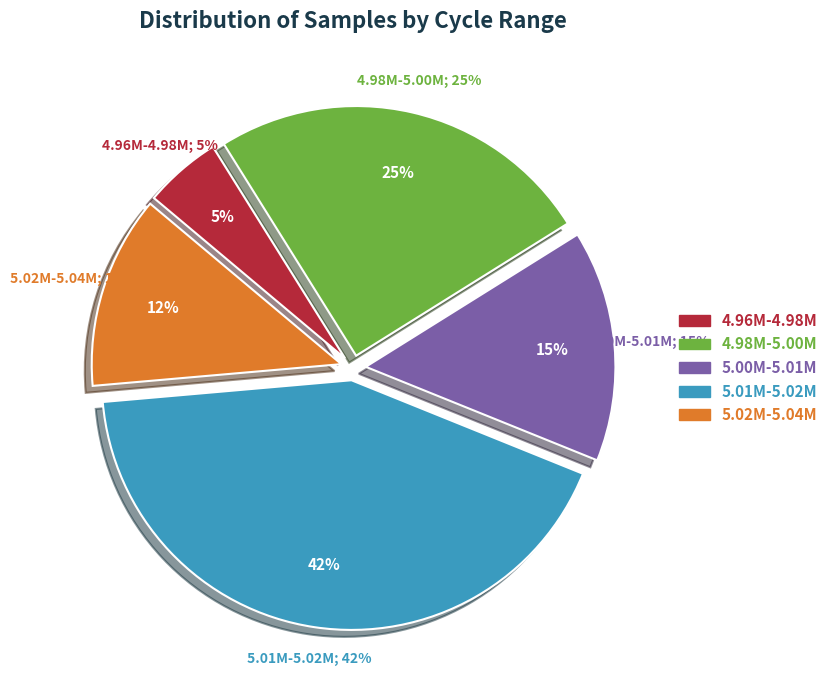

Approximately how many times larger is the value at 28 compared to 28?

1.0